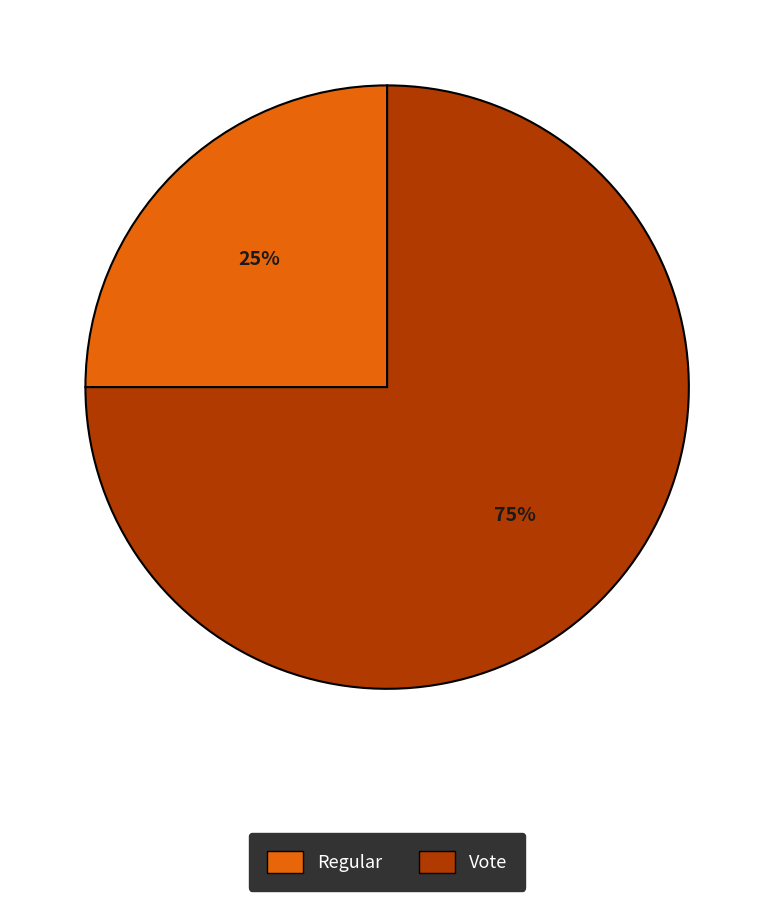

To the nearest percent, what portion does Vote represent?

75%